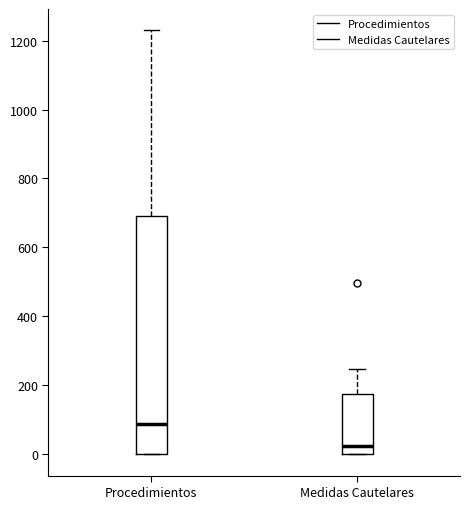

Reading left to right, transcribe this box plot: for each box, give where its median line is, the range the box spans, and where its two whiskers end, as read against the y-axis. The values are not printed on the chart, so give them approximately, as read against the axis.

Procedimientos: median 80, box 0 to 700, whiskers 0 to 1240
Medidas Cautelares: median 20, box 0 to 180, whiskers 0 to 240